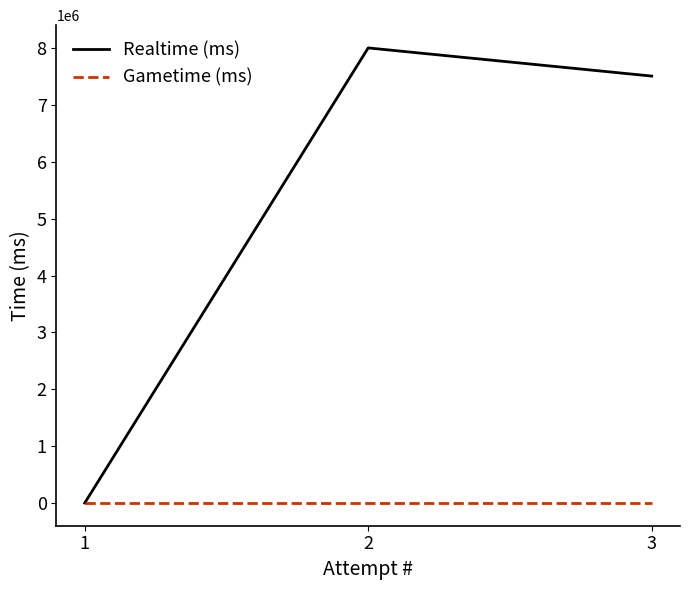

List the series in order of their overall mean, highest first.

Realtime (ms), Gametime (ms)